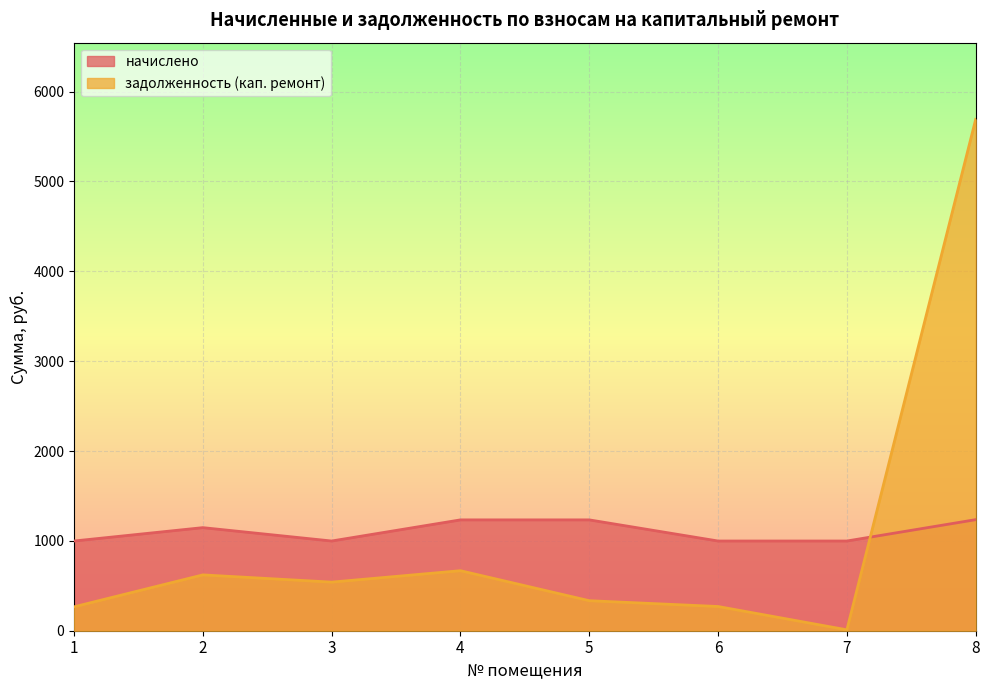

Rank the series by their maximum value, from highest to lowest.

задолженность (кап. ремонт), начислено